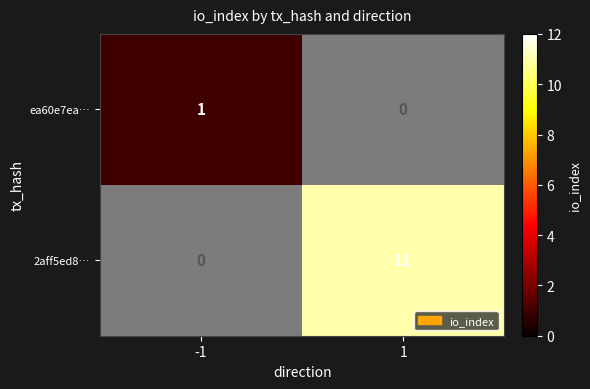

The value of 2aff5ed8… at 1 is 18. True or false?

False